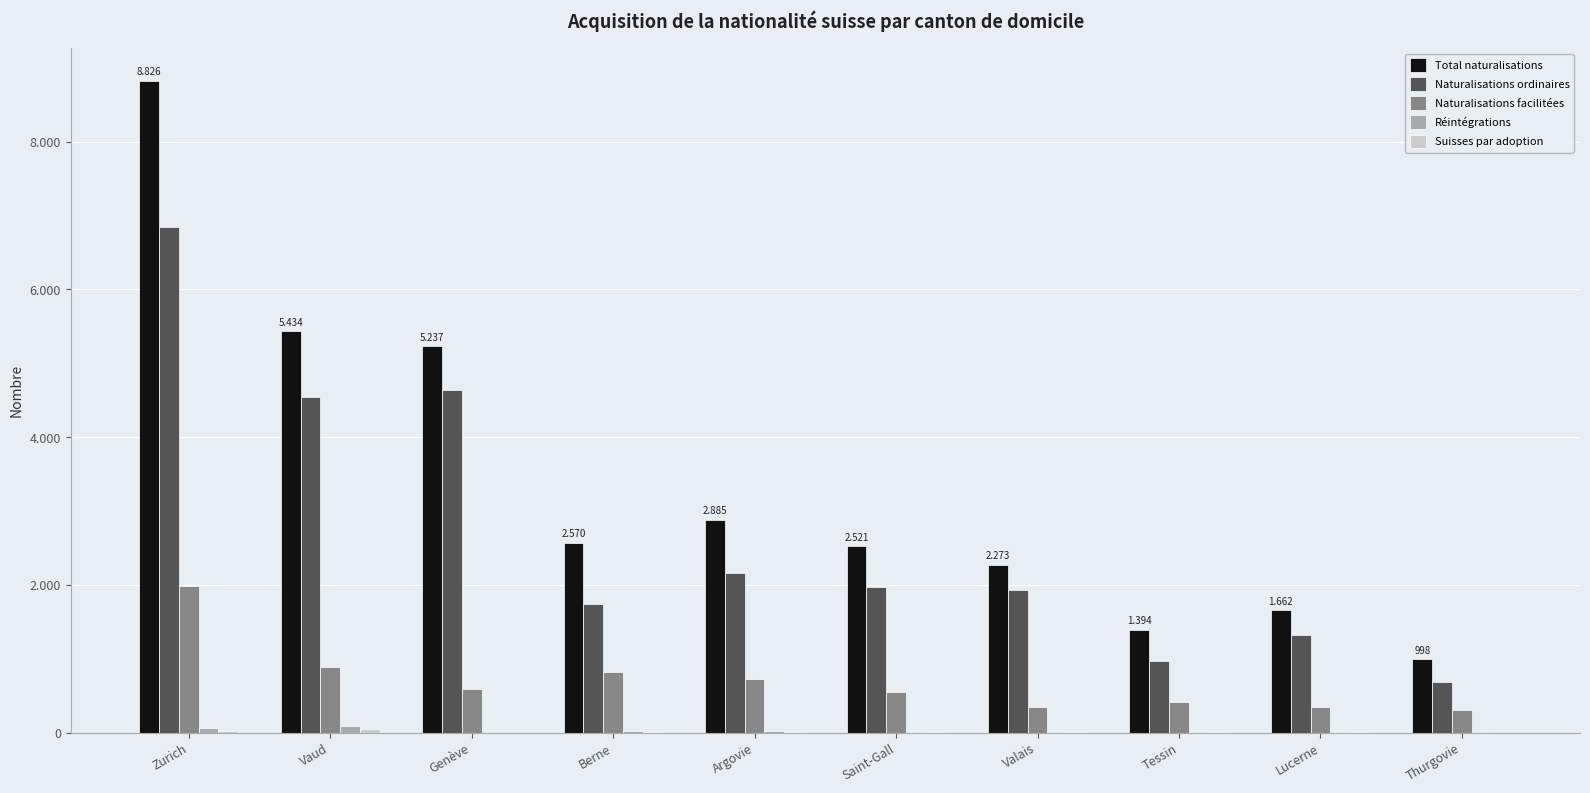

Which label corresponds to the largest value in the chart?

Zurich